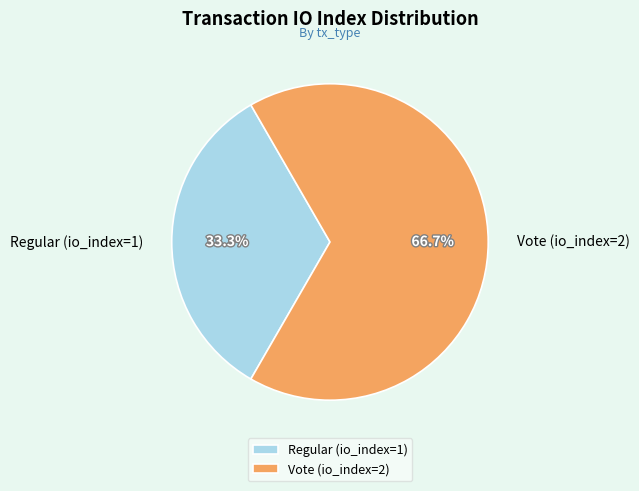

What is the smallest slice in the pie chart?

Regular (io_index=1)